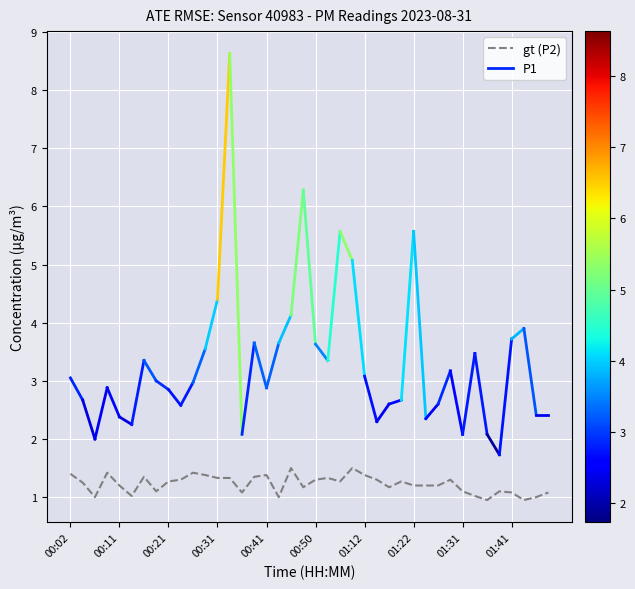

The gt (P2) series shows 1.3 at 00:21. True or false?

True